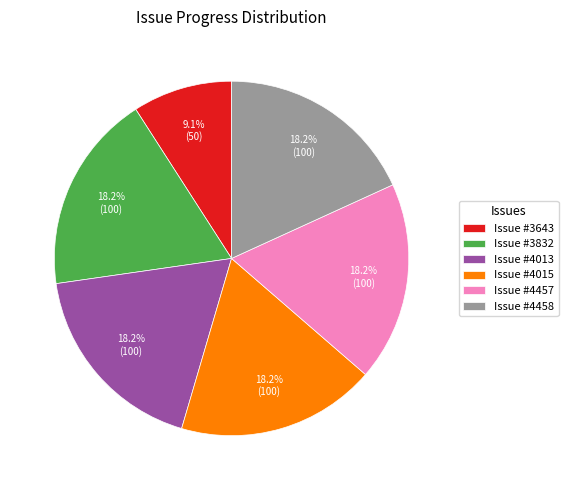

Is the sum of Issue #4457 and Issue #3832 greater than half?

No